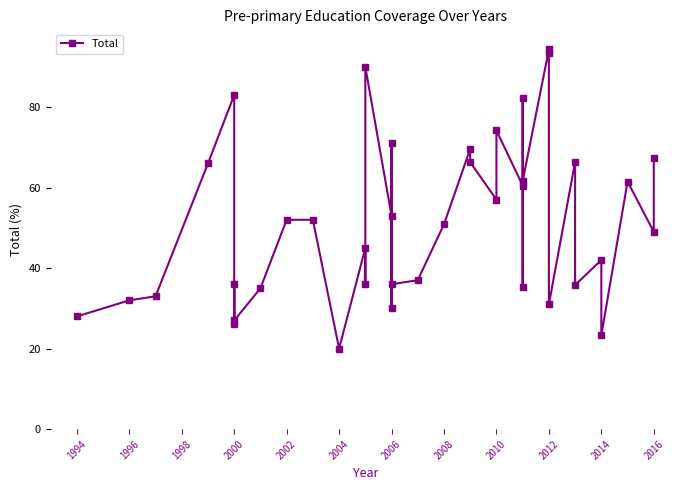

What is the minimum value shown in the chart?

20.0